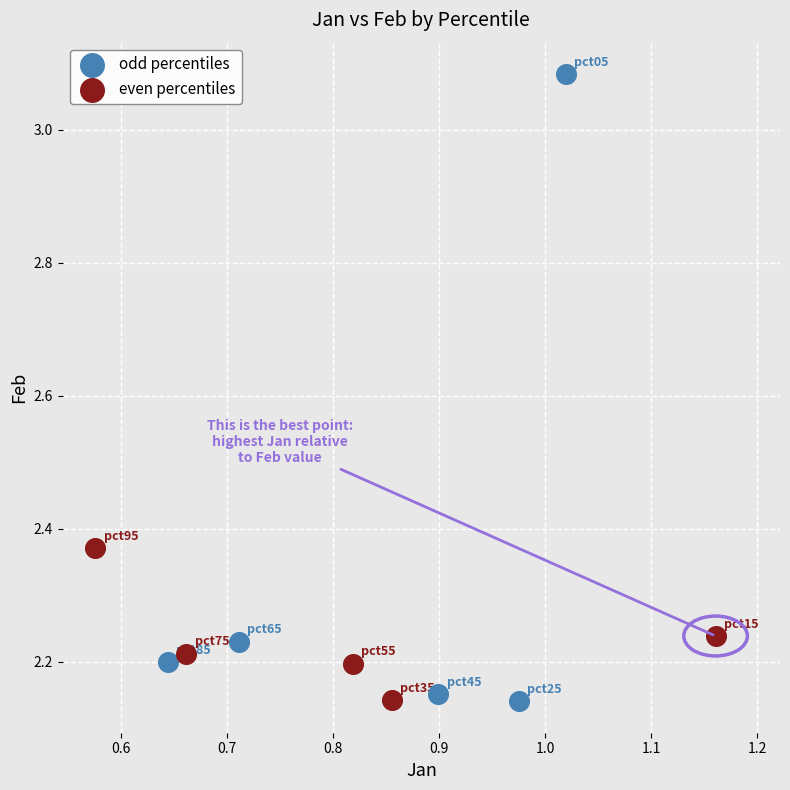

What are all the series names shown in the legend?

odd percentiles, even percentiles